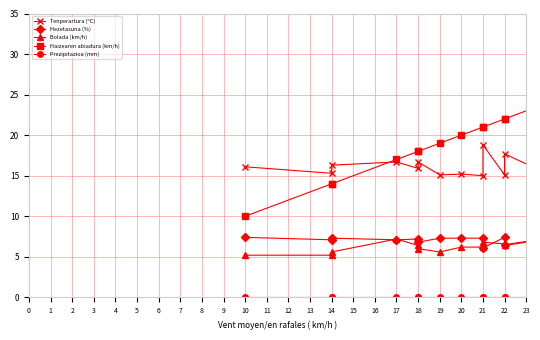

Rank the series at 18 from lowest to highest value.

Prezipitazioa (mm), Bolada (km/h), Hezetasuna (%), Tenperartura (ºC), Haizearen abiadura (km/h)